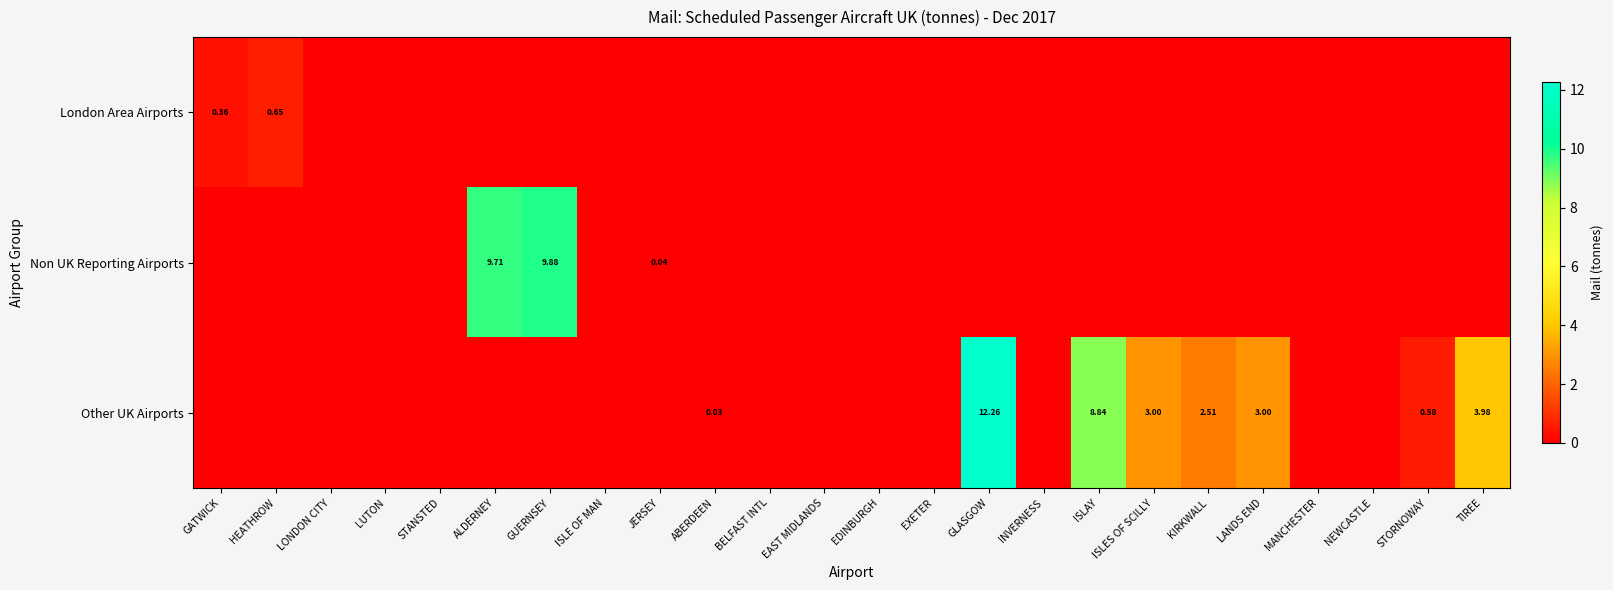

At which category is the sum across all series the highest?

GLASGOW